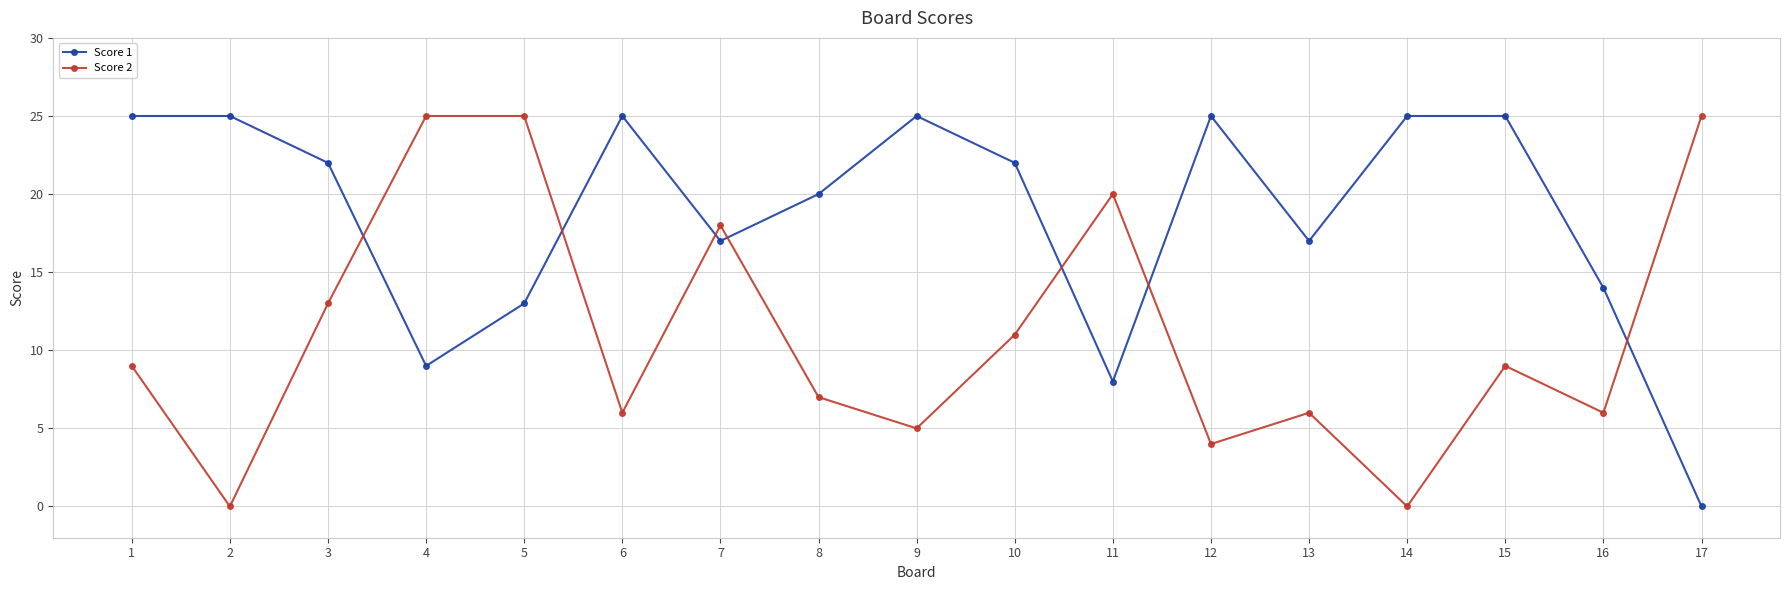

How many distinct data groups are displayed?

2